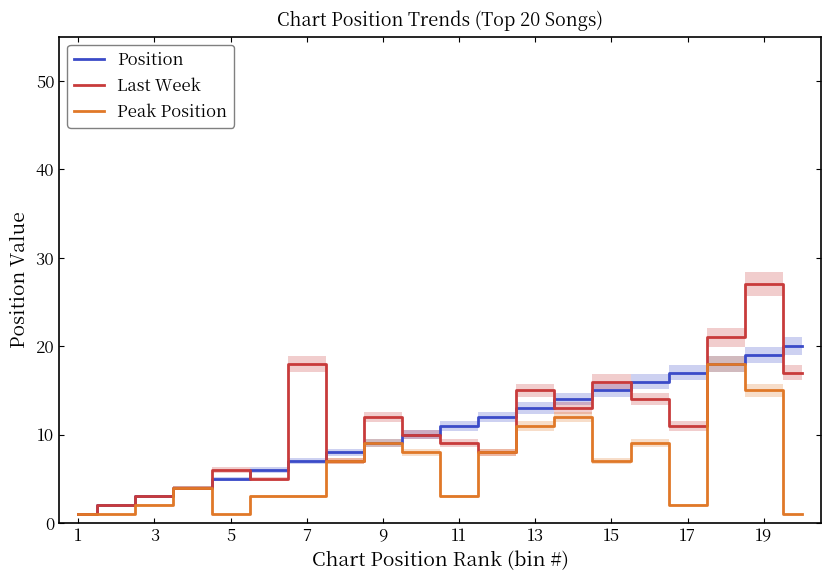

The value of Position at 19 is 6. True or false?

False